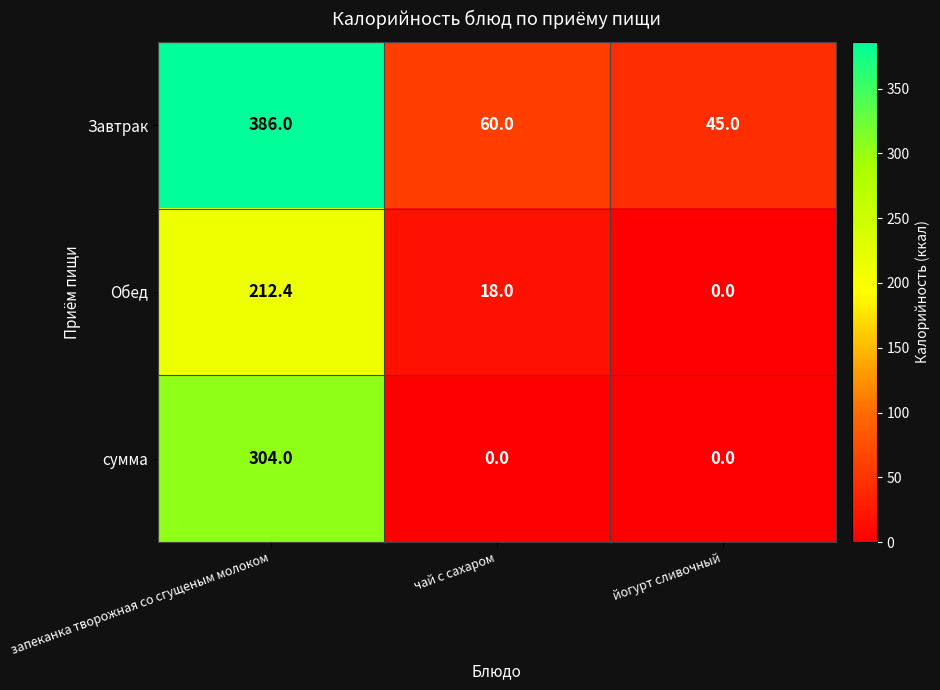

What is the sum of all Обед values?

230.4